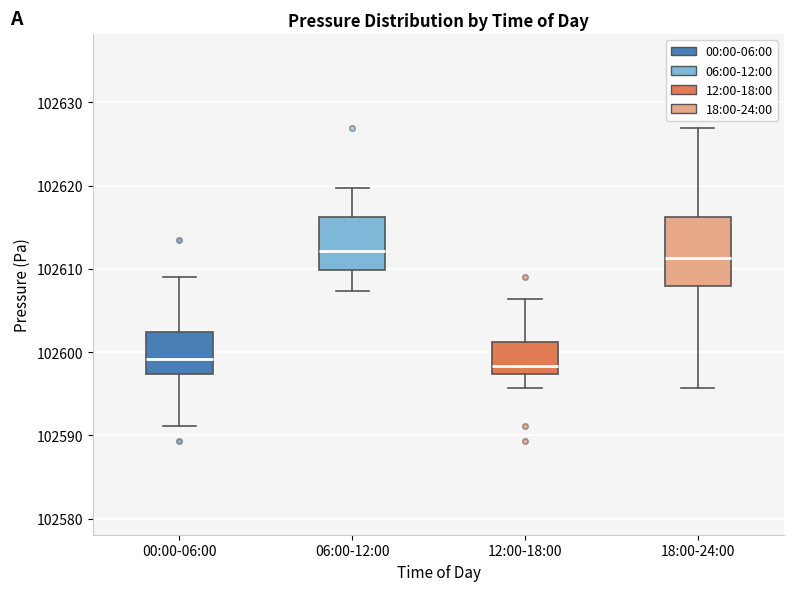

Reading left to right, read every box against the y-axis: the position of its median line, the range the box covers, and the ends of its whiskers. The values are not printed on the chart, so give them approximately, as read against the axis.

00:00-06:00: median 102599, box 102597 to 102602, whiskers 102591 to 102609
06:00-12:00: median 102612, box 102610 to 102616, whiskers 102607 to 102620
12:00-18:00: median 102598, box 102597 to 102601, whiskers 102596 to 102606
18:00-24:00: median 102611, box 102608 to 102616, whiskers 102596 to 102627